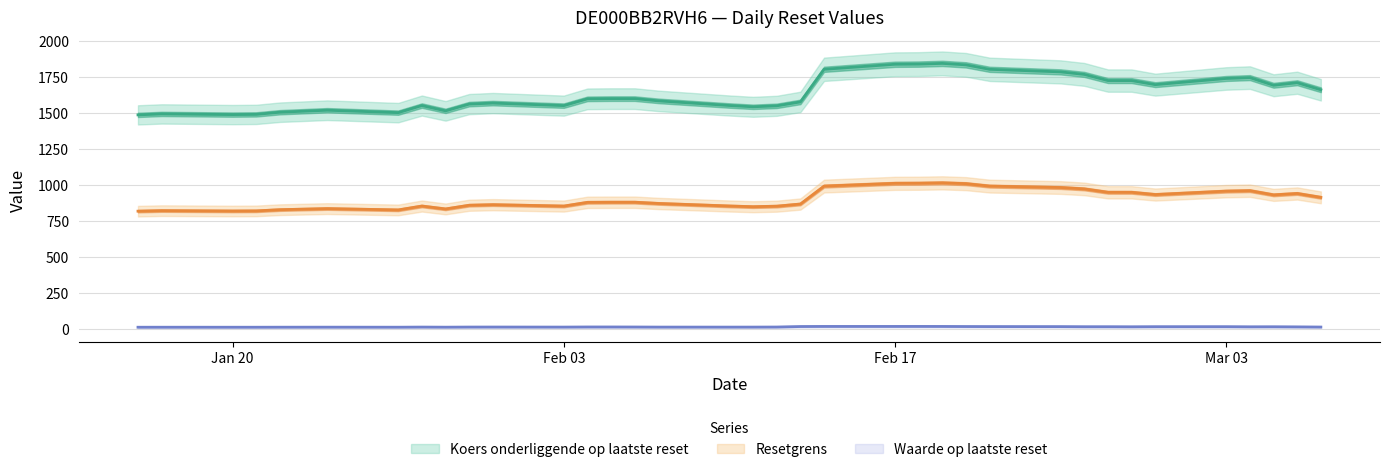

Where is the first local maximum for Koers onderliggende op laatste reset?

2025-01-17